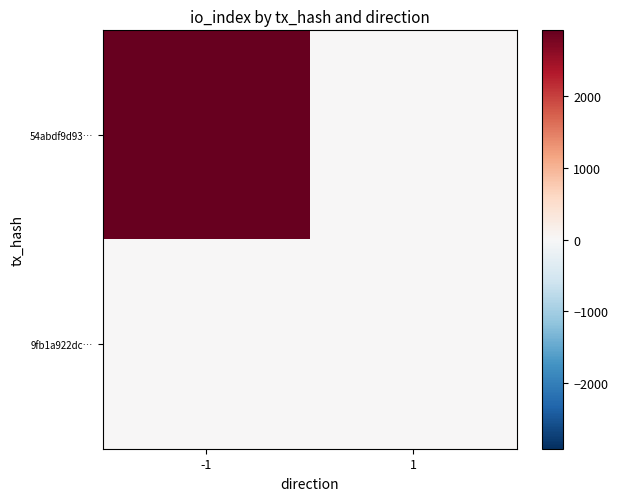

Reading left to right, transcribe all the data shown in this chart.

54abdf9d93…: -1=2921	1=0
9fb1a922dc…: -1=0	1=7